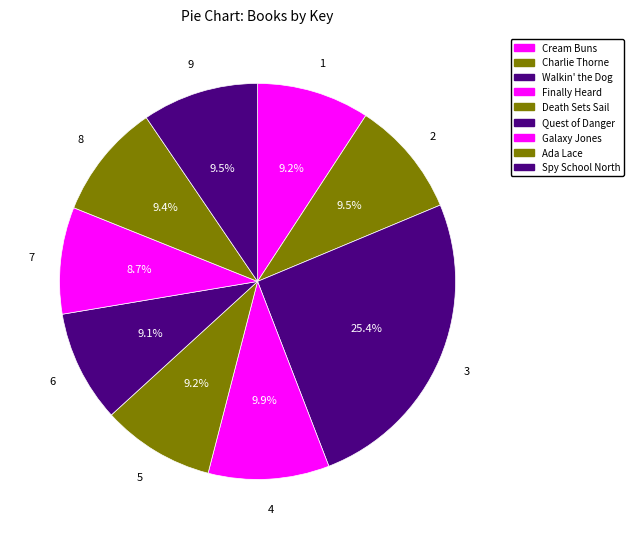

Count the number of slices in the pie.

9